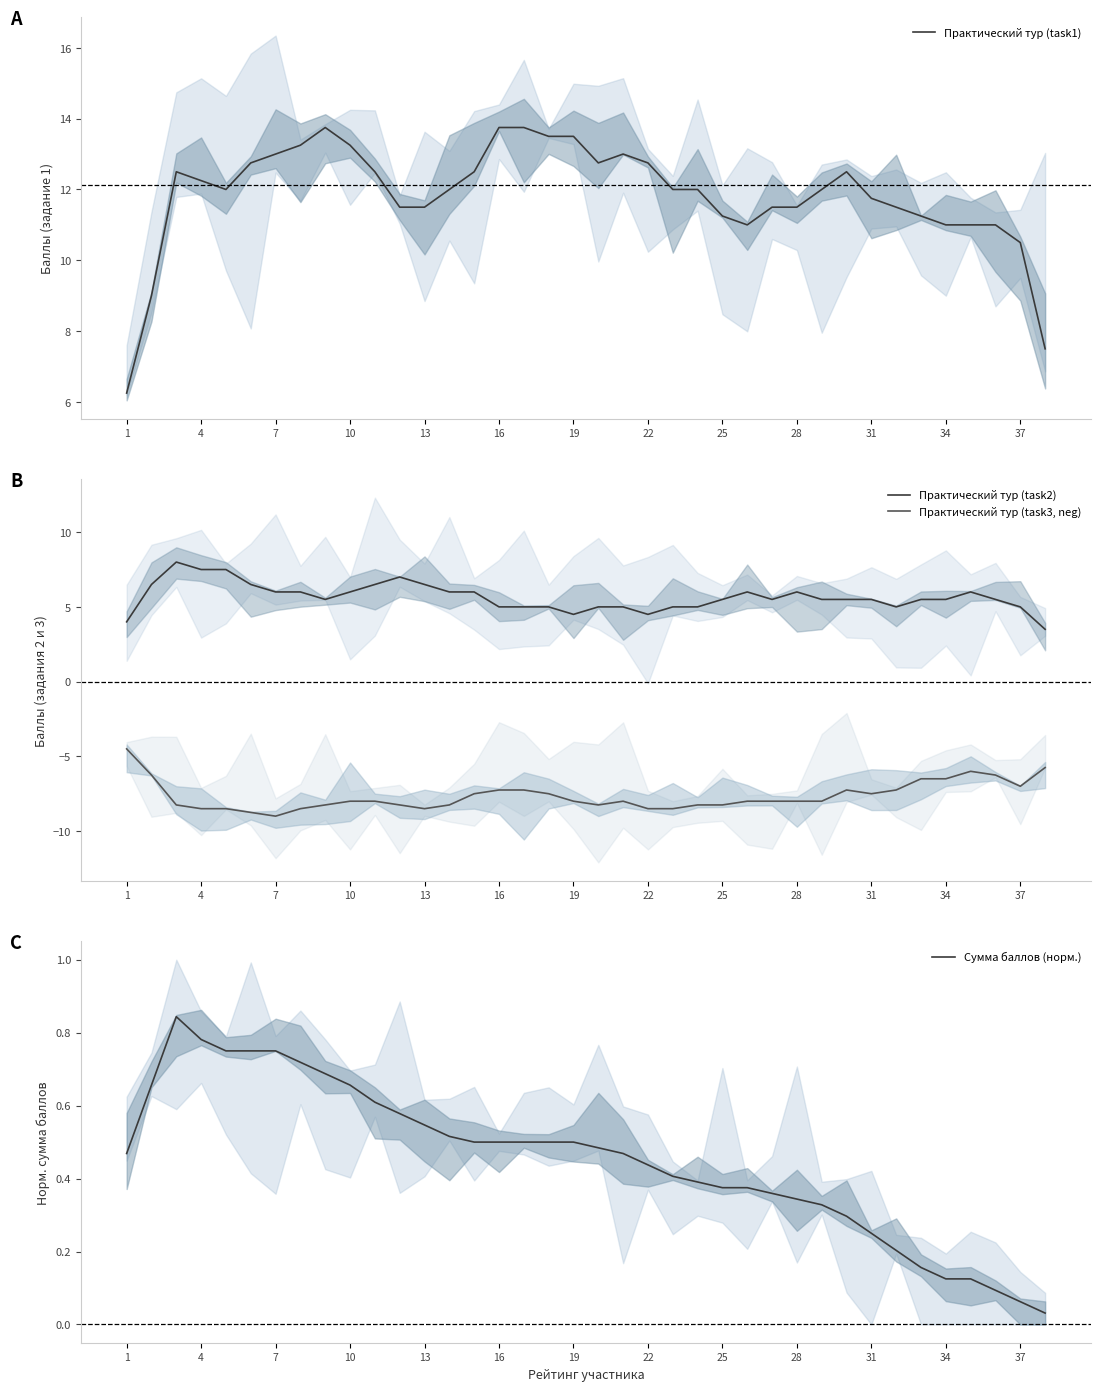

Rank the series at 20 from lowest to highest value.

Практический тур (task3, neg), Сумма баллов (норм.), Практический тур (task2), Практический тур (task1)